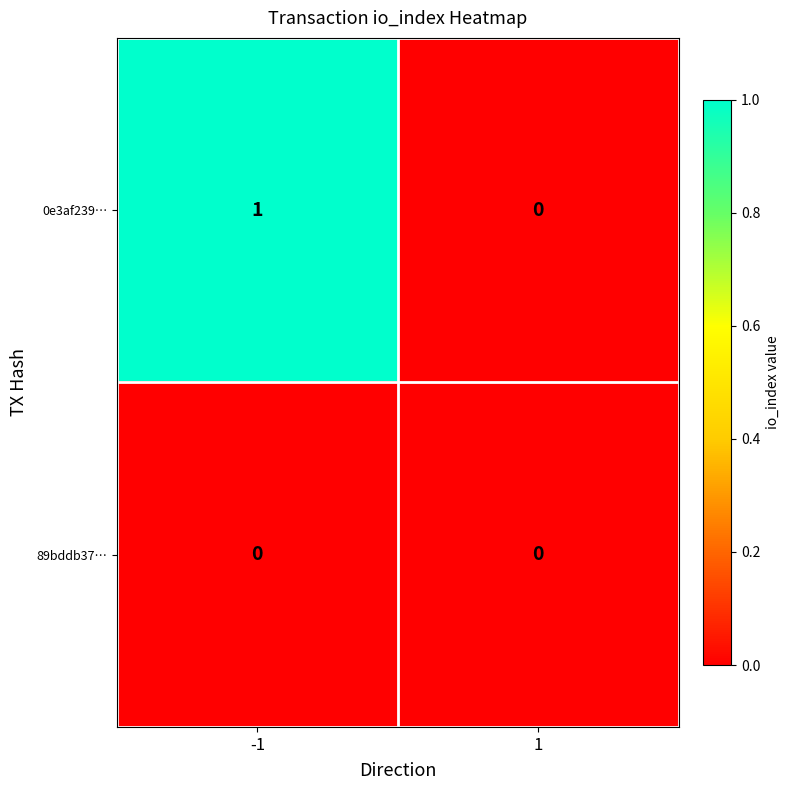

The 89bddb37… series shows 0 at -1. True or false?

True